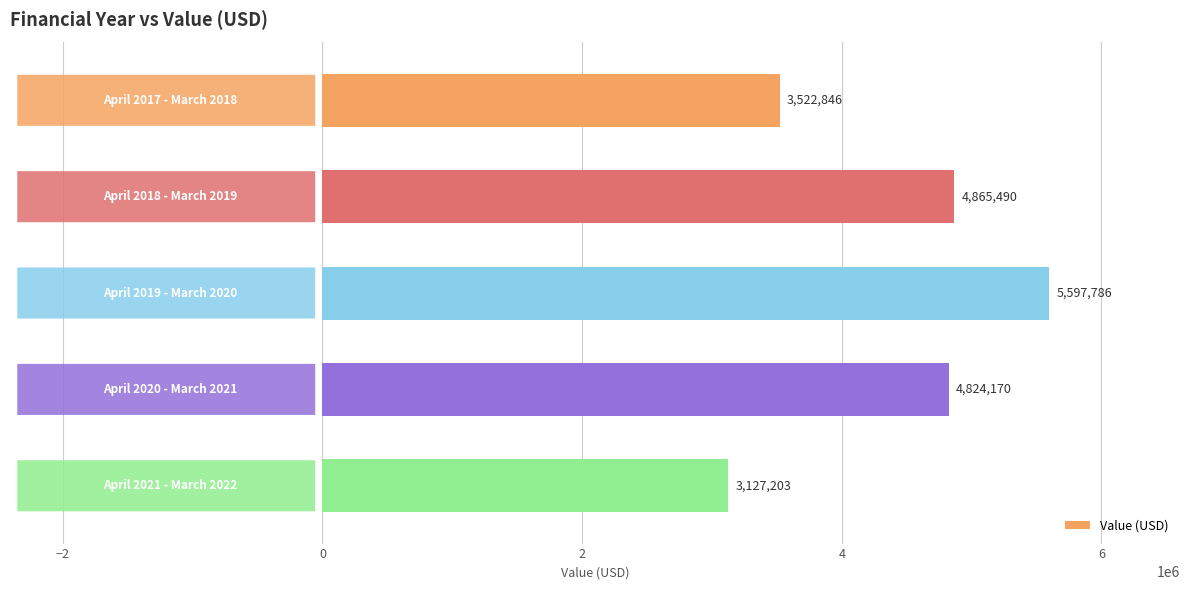

What is the minimum value shown in the chart?

3127203.1